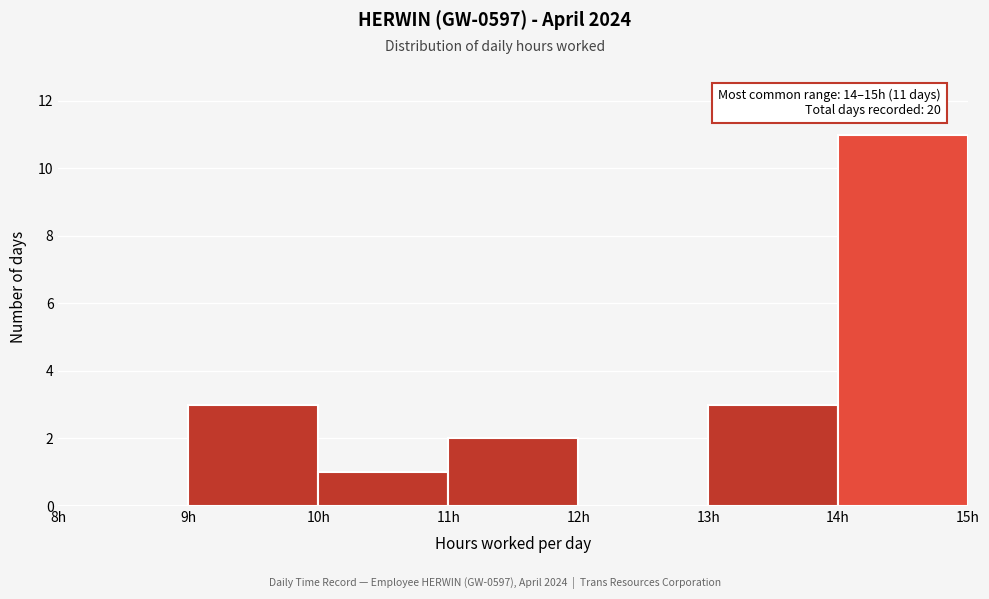

Over which range of the x-axis is the bar tallest?

14 to 15